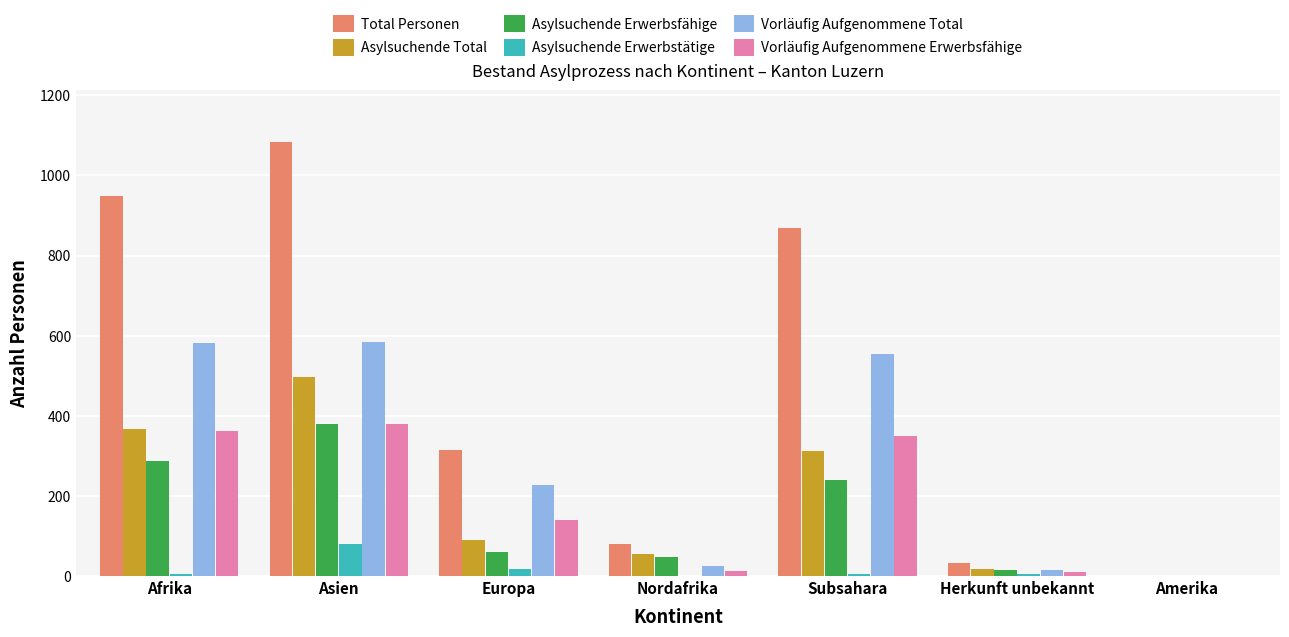

The value of Vorläufig Aufgenommene Erwerbsfähige at Europa is 141. True or false?

True